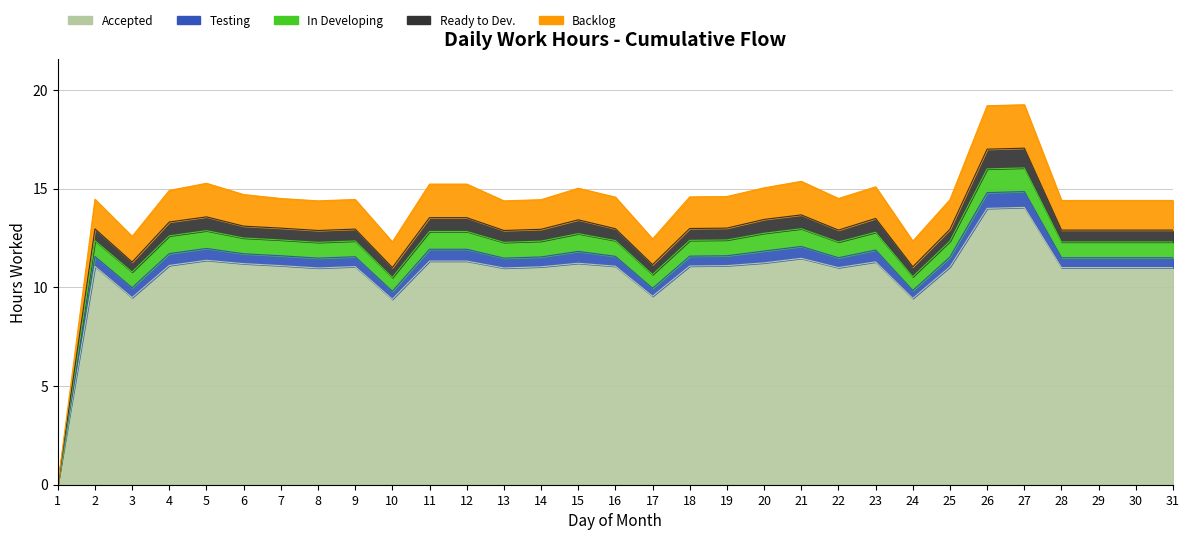

List the labels in order of Ready to Dev. value, smallest first.

1, 3, 10, 17, 24, 2, 6, 7, 8, 9, 13, 14, 16, 18, 19, 22, 25, 28, 29, 30, 31, 4, 5, 11, 12, 15, 20, 21, 23, 26, 27